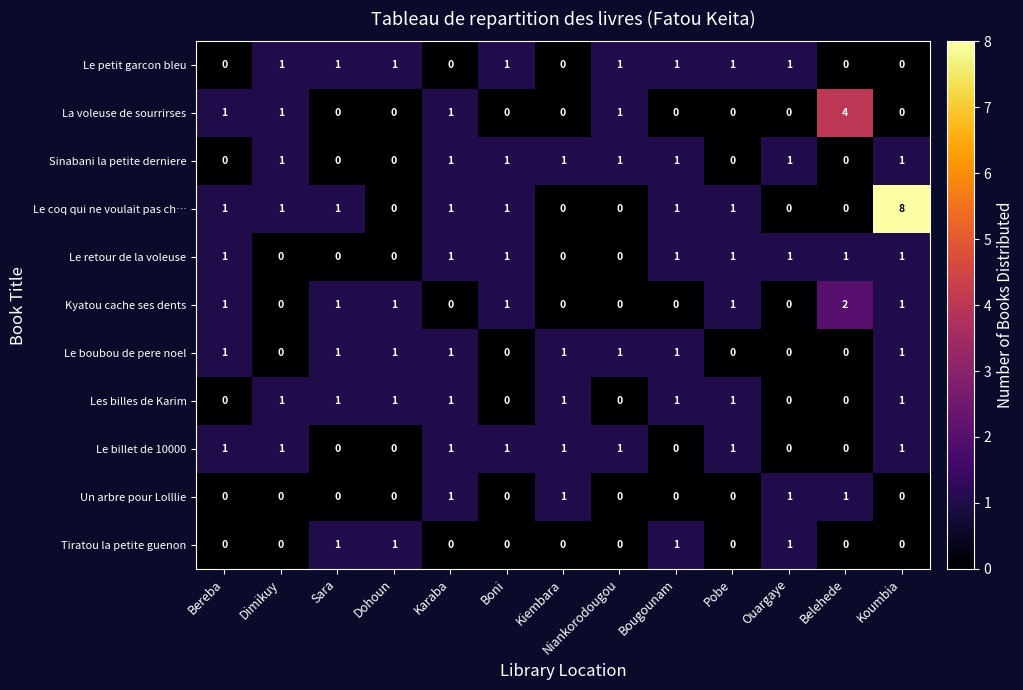

Is it true that Le coq qui ne voulait pas ch… equals 1 at Dimikuy?

True